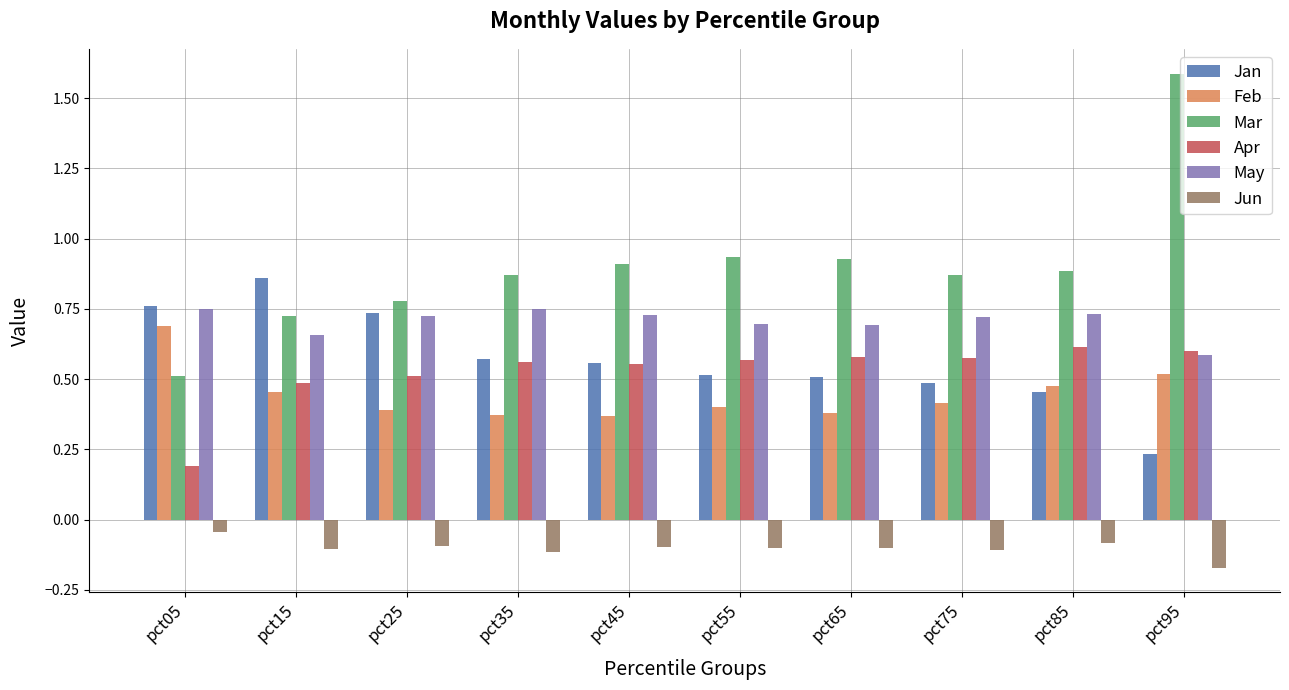

At how many categories does at least one series exceed 0?

10